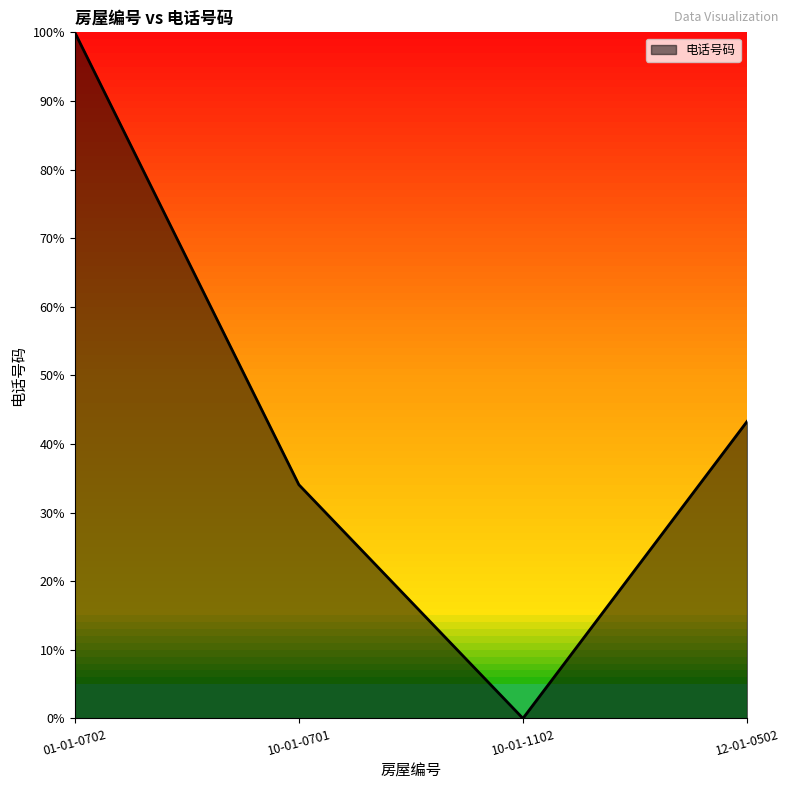

Rank the categories by value from lowest to highest.

10-01-1102, 10-01-0701, 12-01-0502, 01-01-0702